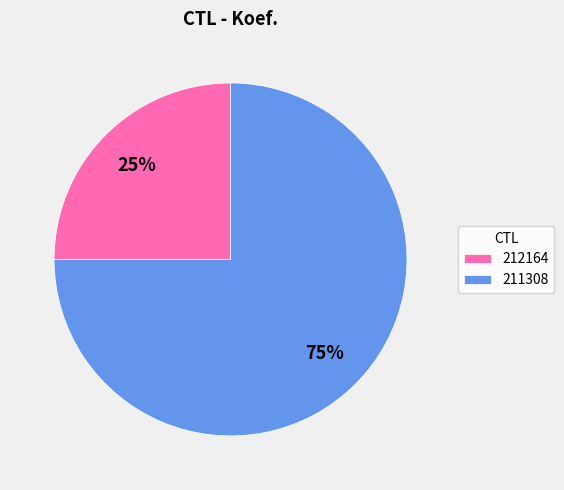

Which has a higher value, 211308 or 212164?

211308